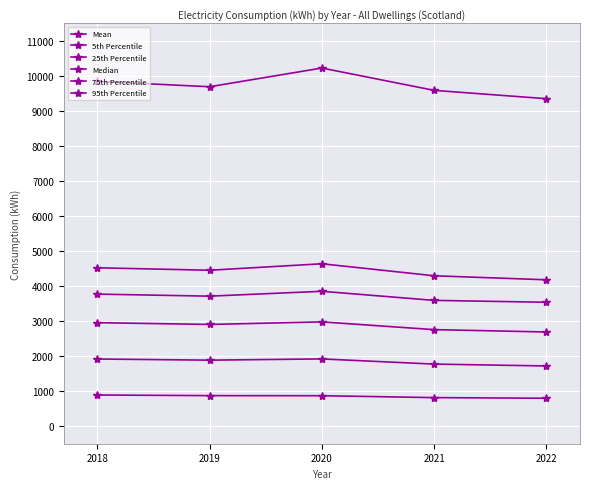

Count the number of categories in the chart.

5